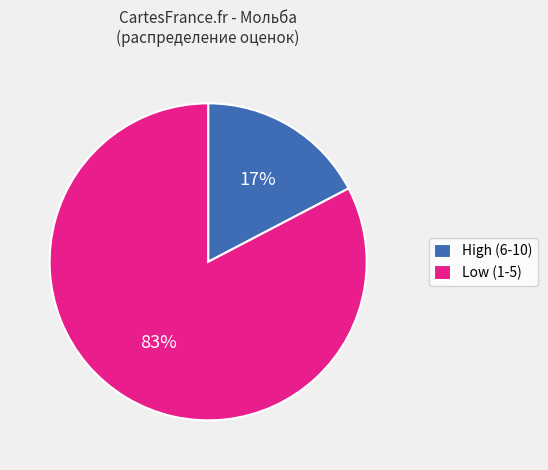

How many segments does this pie chart have?

2